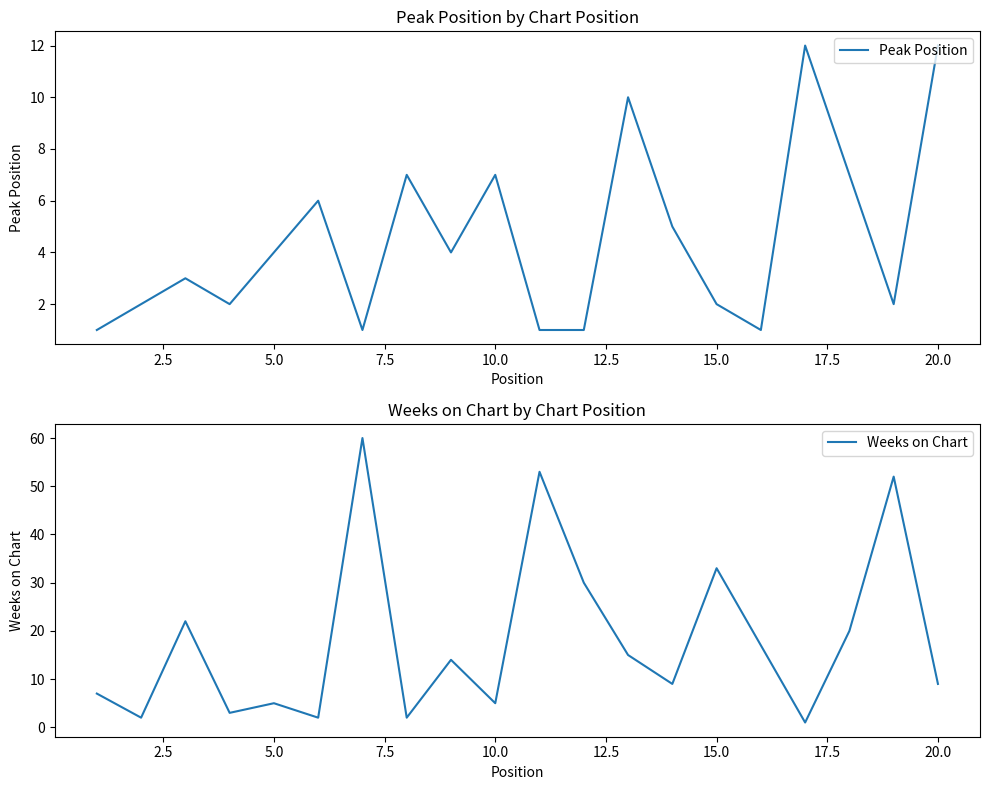

The Peak Position series shows 6 at 5.0. True or false?

False